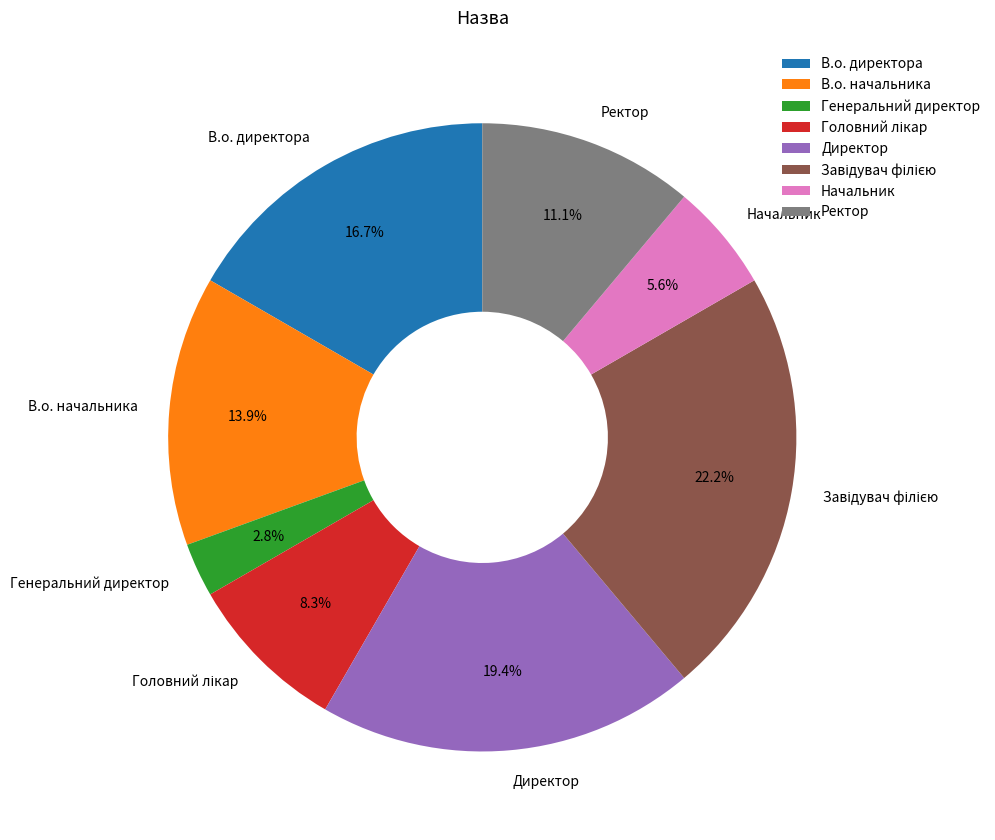

Does Ректор represent more than half of the total?

No